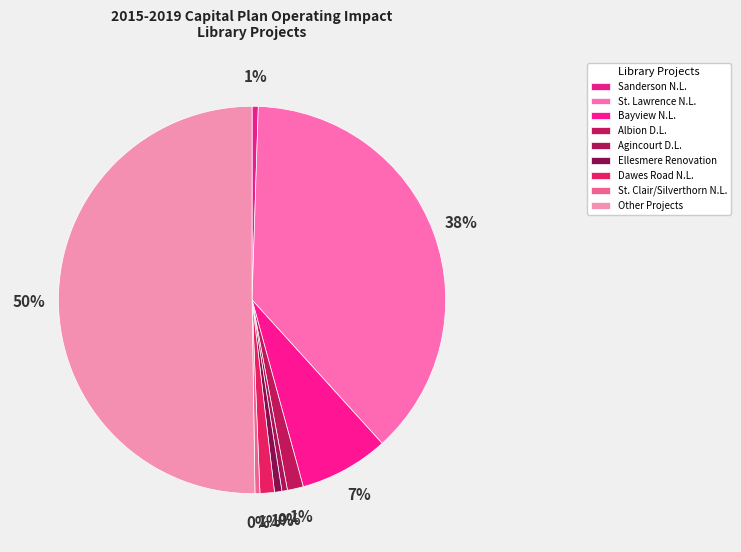

How many slices are in this pie chart?

9